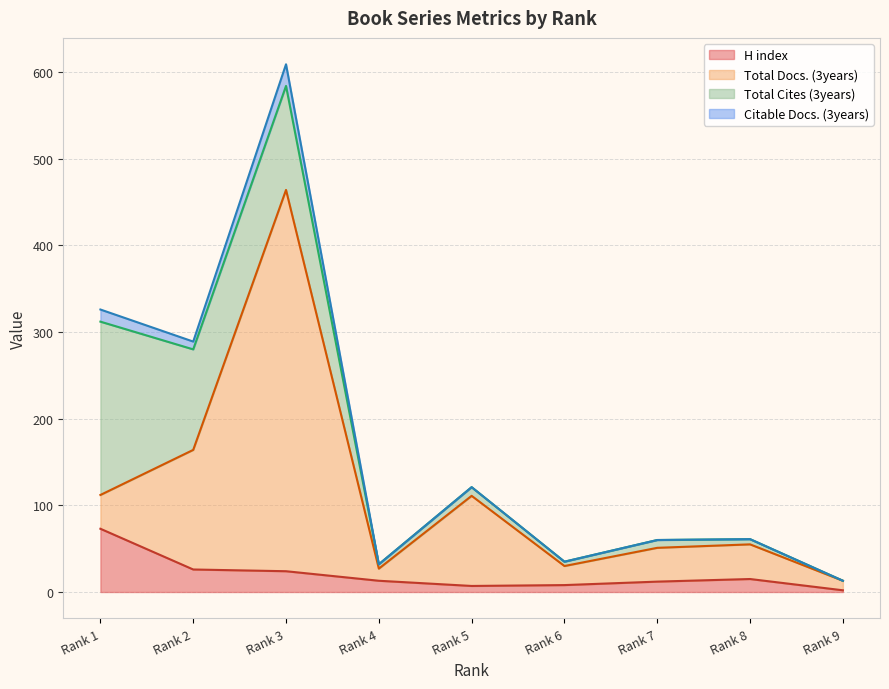

Which category has the highest value in the H index series?

Rank 1